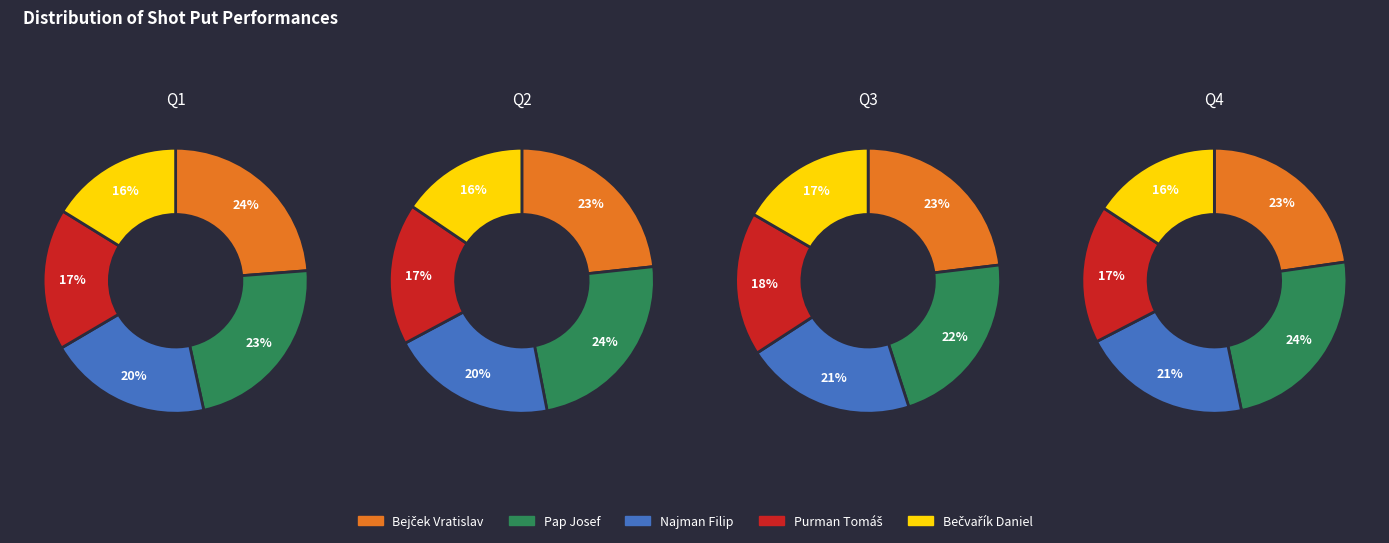

To the nearest percent, what is the average slice percentage?

20%